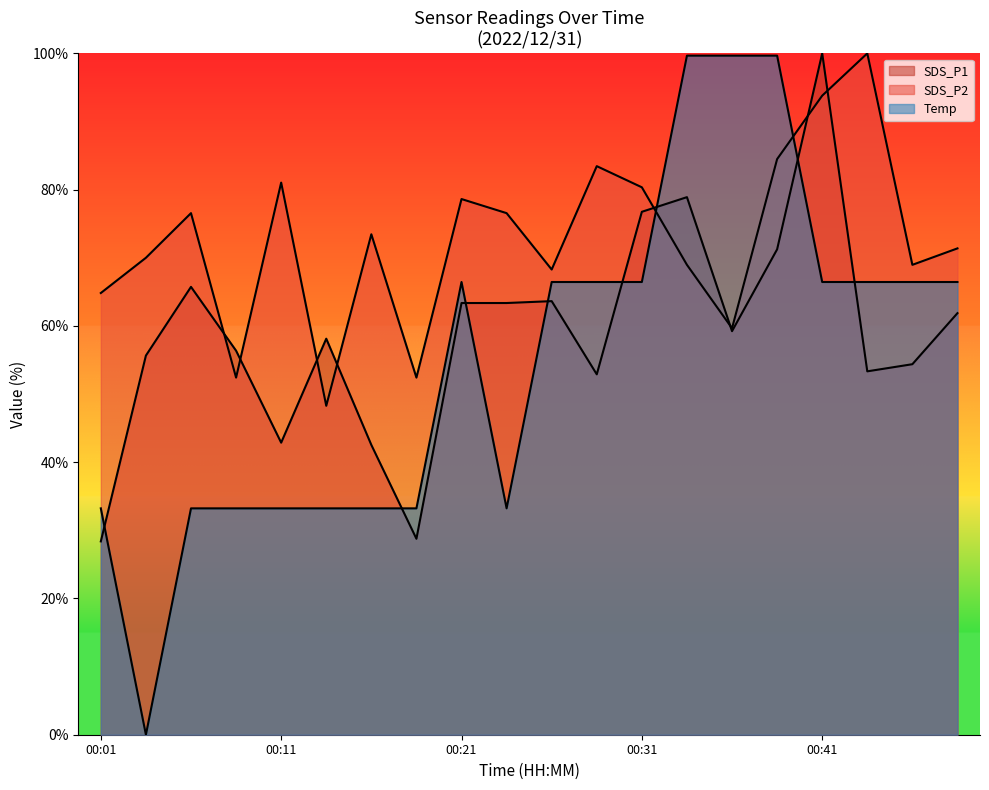

At which category does the chart reach its minimum across all series?

00:03